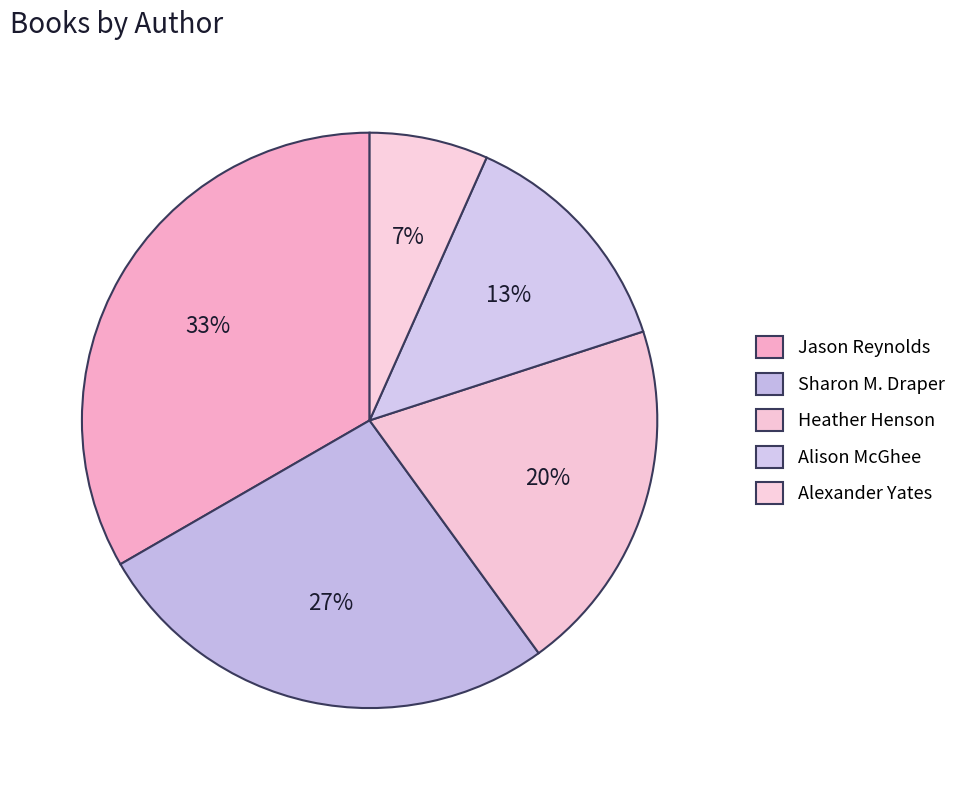

What percentage is NOT represented by Sharon M. Draper?

73.3%